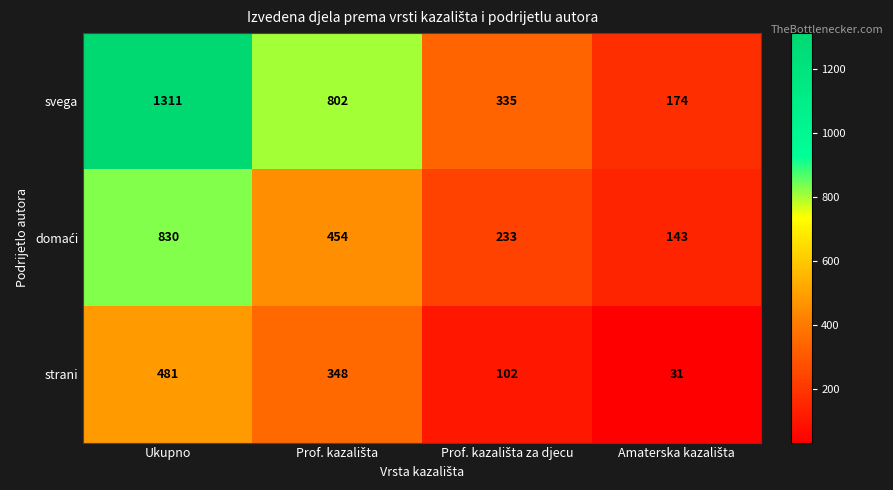

What is the difference between the second highest and second lowest values in the strani series?

246